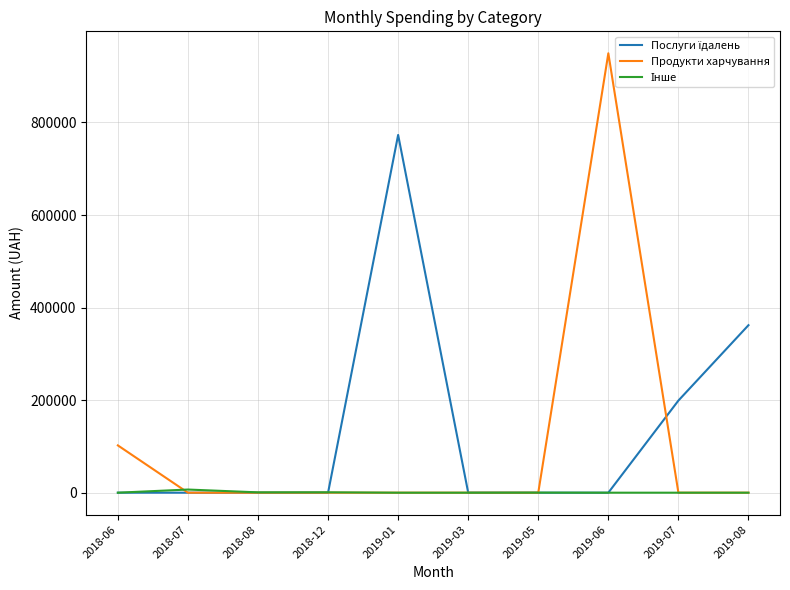

Which series changed the most between 2019-03 and 2019-06?

Продукти харчування